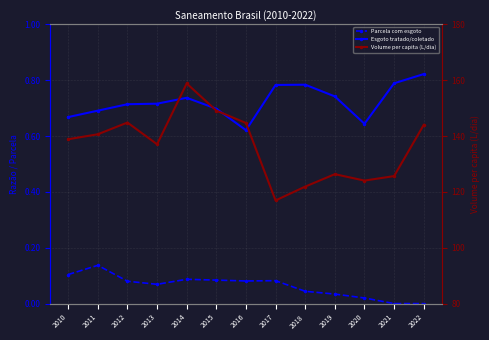

At 2018, list the series in order from smallest to largest.

Parcela com esgoto, Esgoto tratado/coletado, Volume per capita (L/dia)